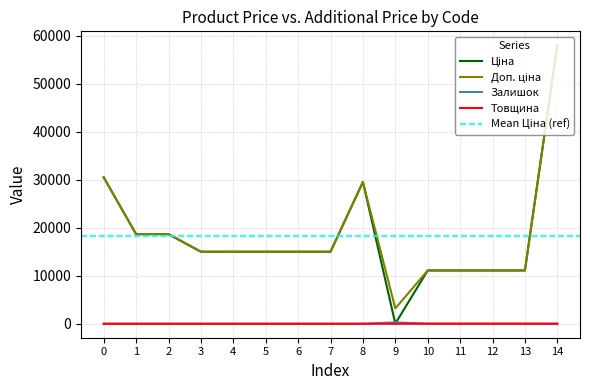

What is the difference between the second highest and minimum values in the Товщина series?

16.0